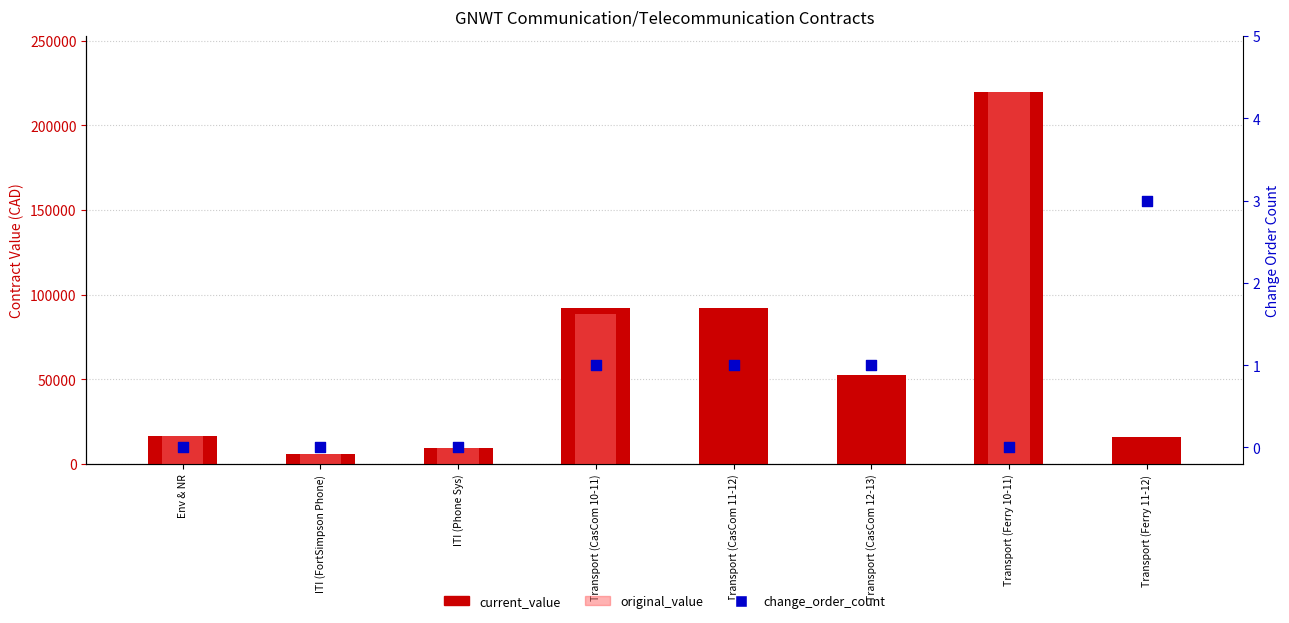

What is the total value across all series at Transport (Ferry 11-12)?

16003.0